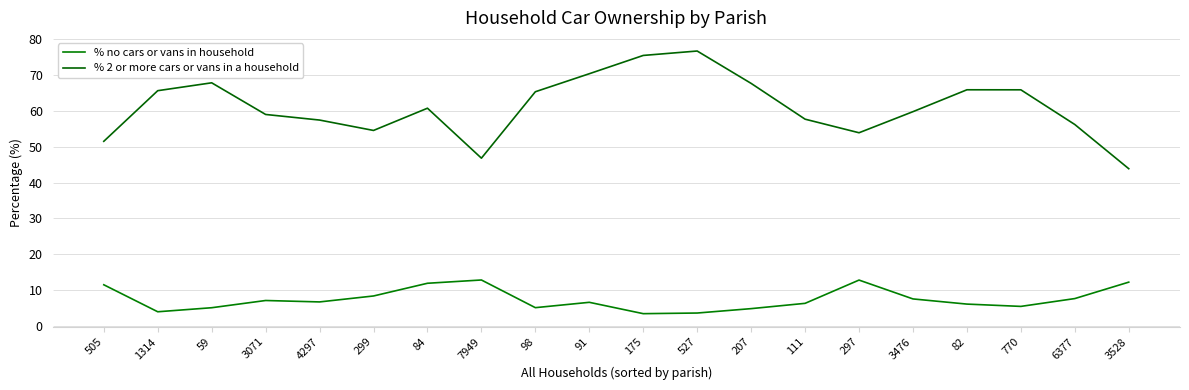

At which category does % no cars or vans in household reach its first local peak?

3071